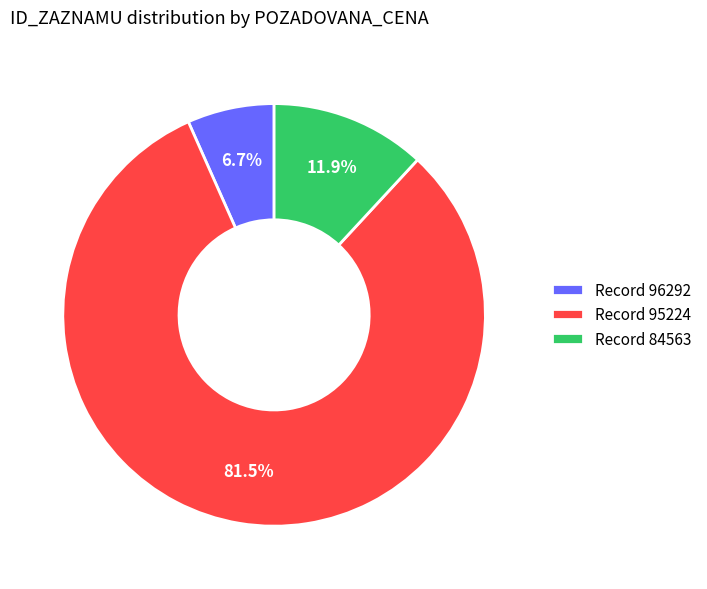

Which slice represents more than half of the pie?

Record 95224